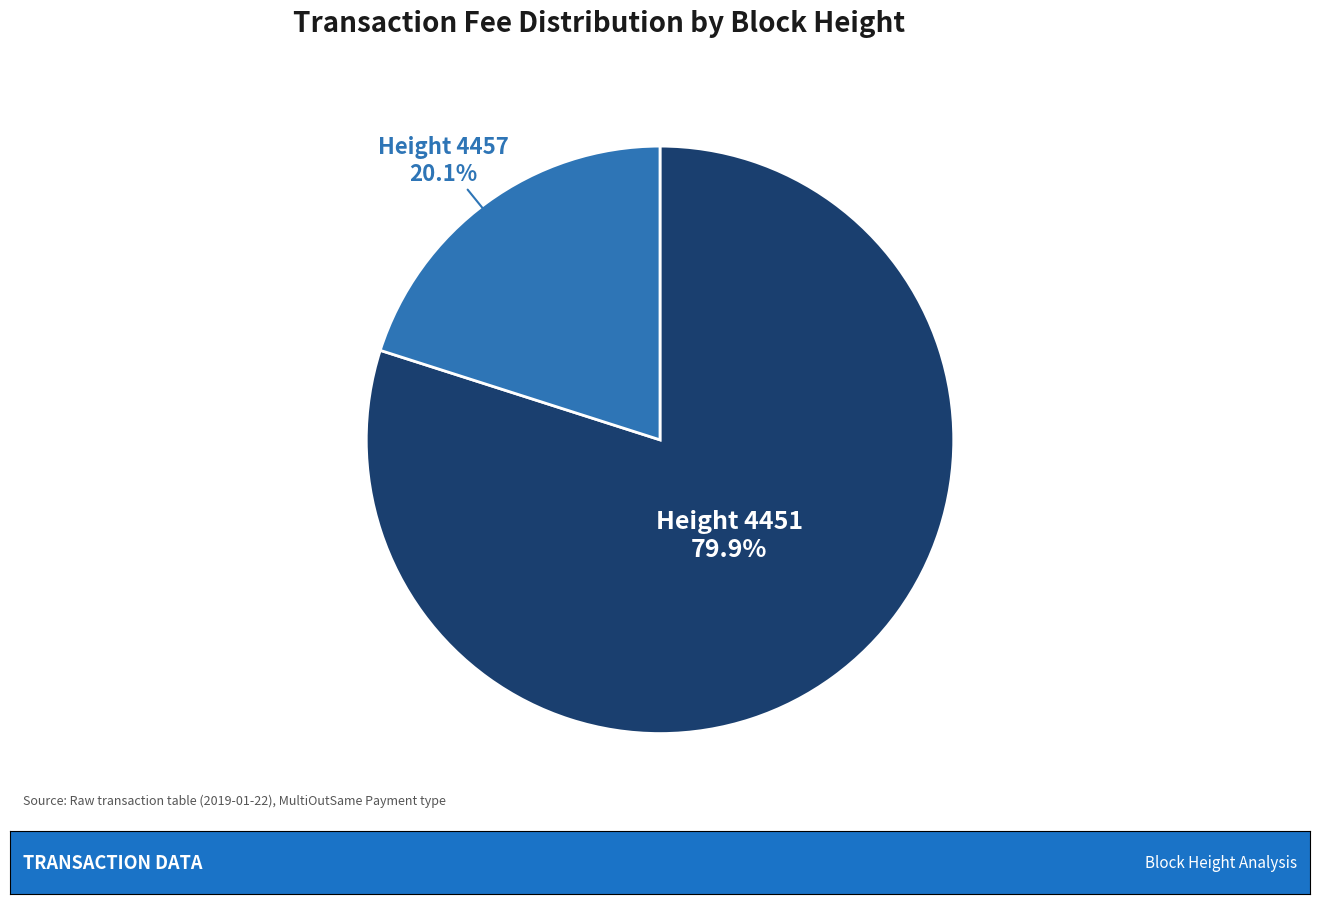

Which category has the smallest portion of the pie?

Height 4457